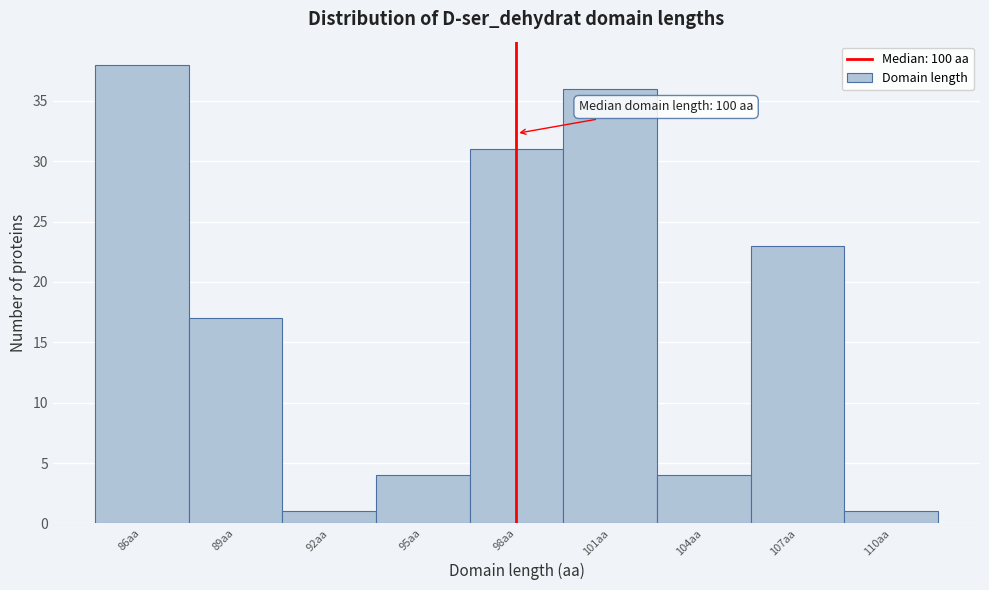

Reading left to right, transcribe all the data shown in this chart.

86aa=38	89aa=17	92aa=1	95aa=4	98aa=31	101aa=36	104aa=4	107aa=23	110aa=1